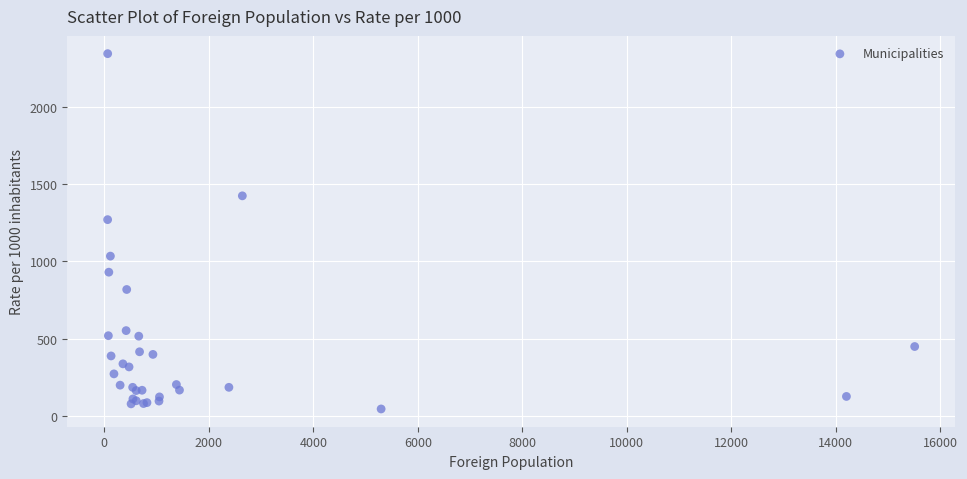

What Y value in the scatter plot is closest to 1194?

1270